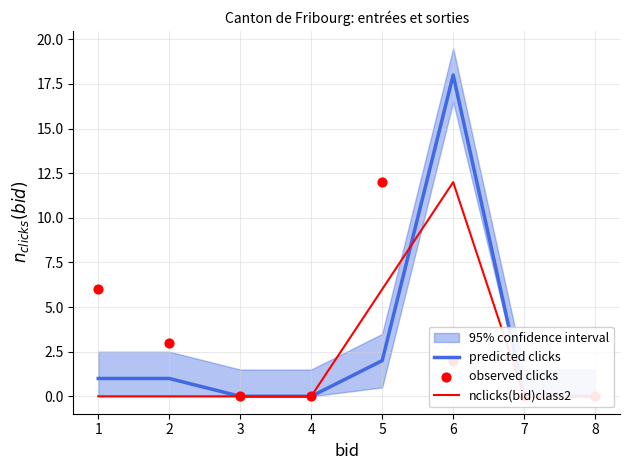

Is the value of predicted clicks at 6 greater than the value of observed clicks at 7?

Yes